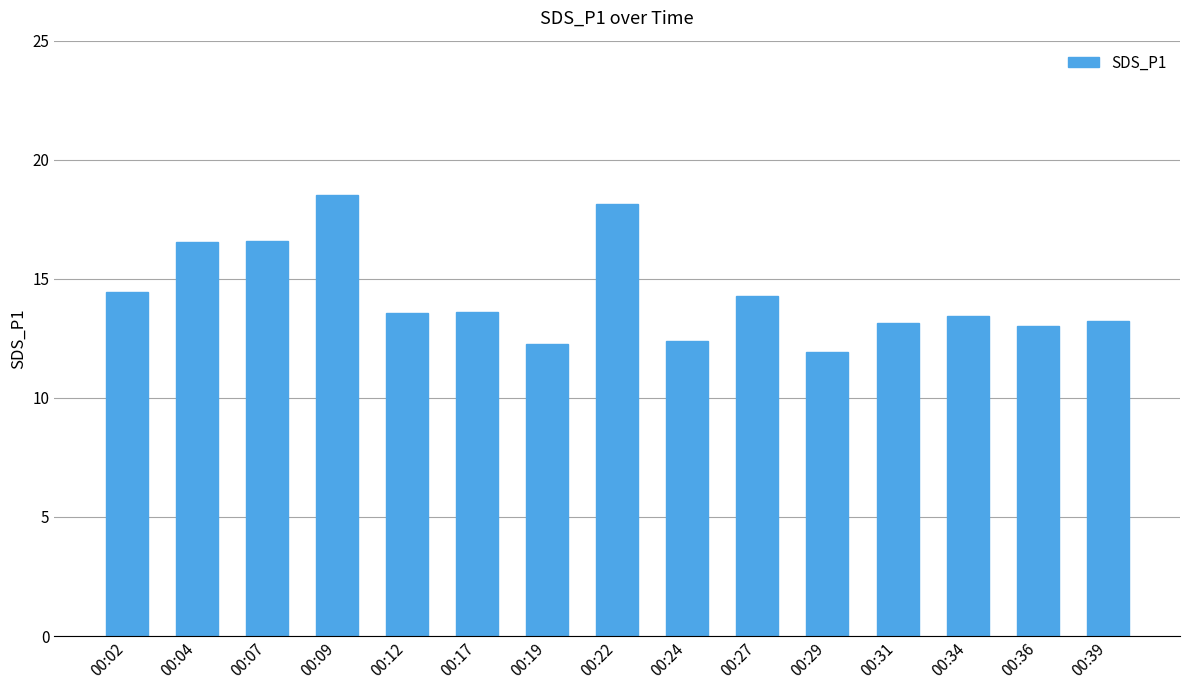

What is the difference between the maximum and second lowest values?

6.2